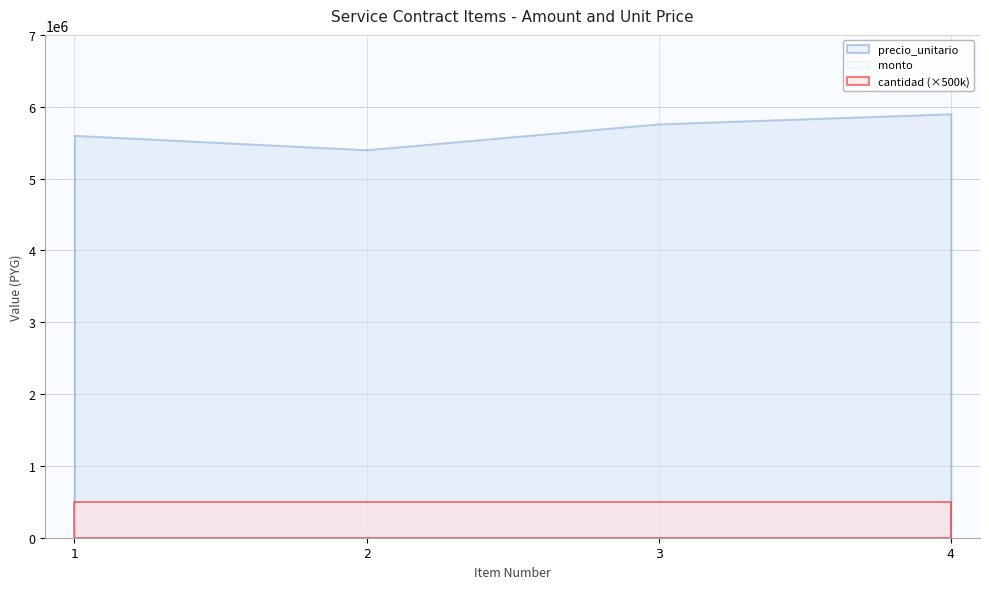

List the labels in order of monto value, smallest first.

2, 1, 3, 4